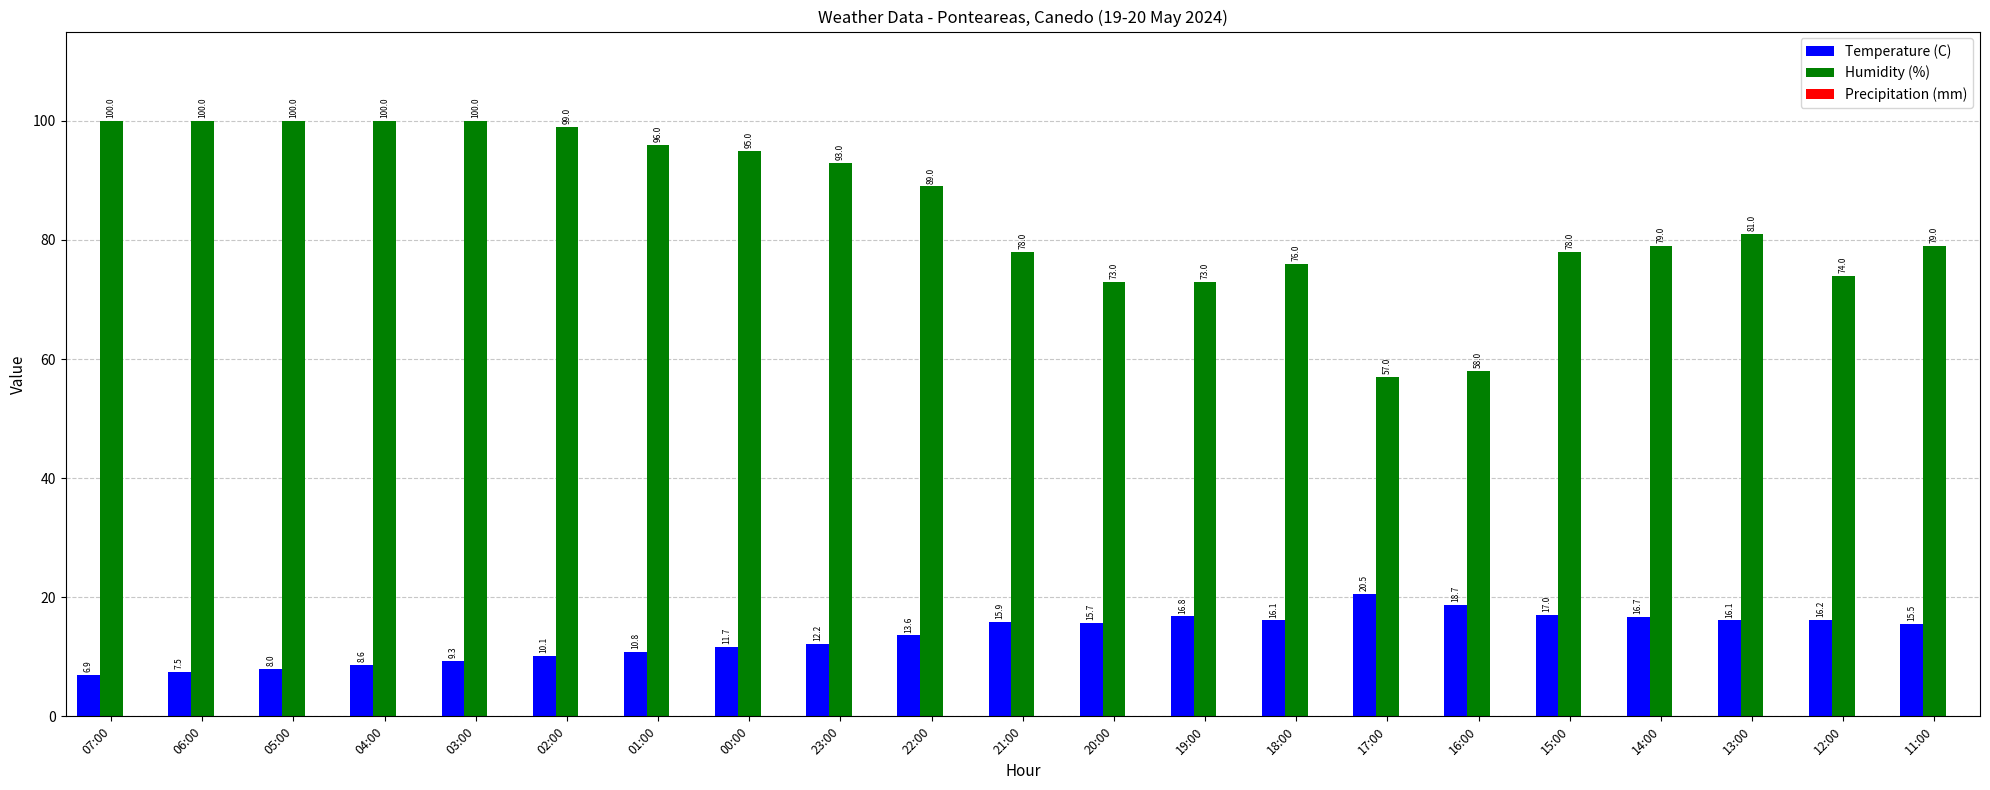

What is the sum of the Temperature (C) values at 00:00 and 13:00?

27.8